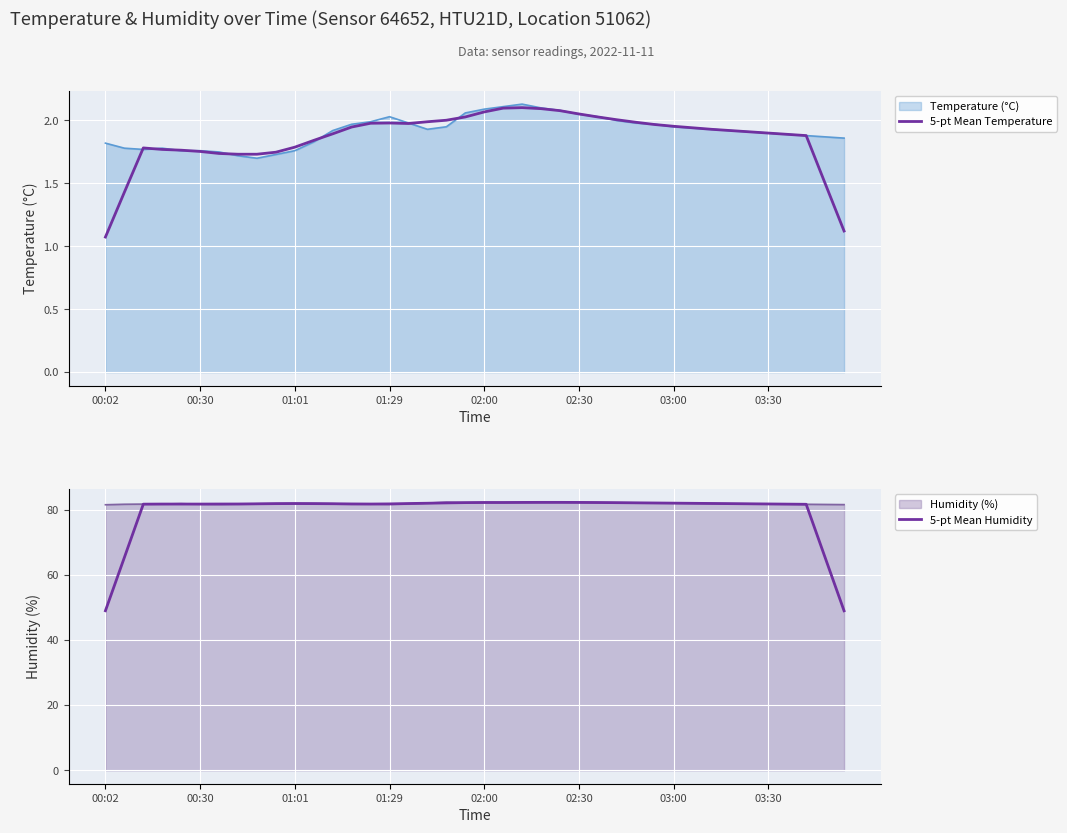

What is the sum of all Humidity (%) values?

3273.7